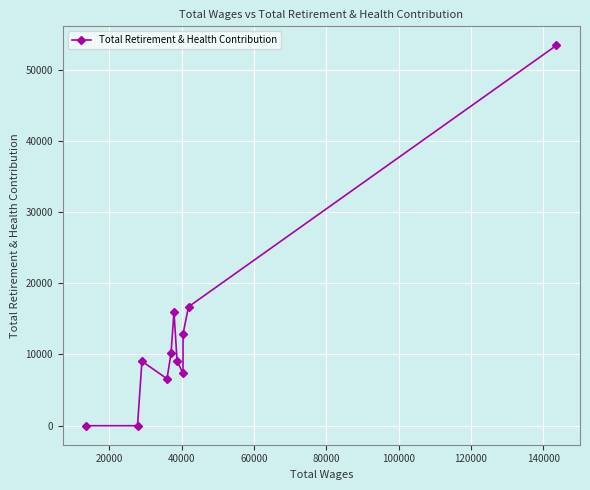

True or false: the data has more than 1 interior local peaks.

True